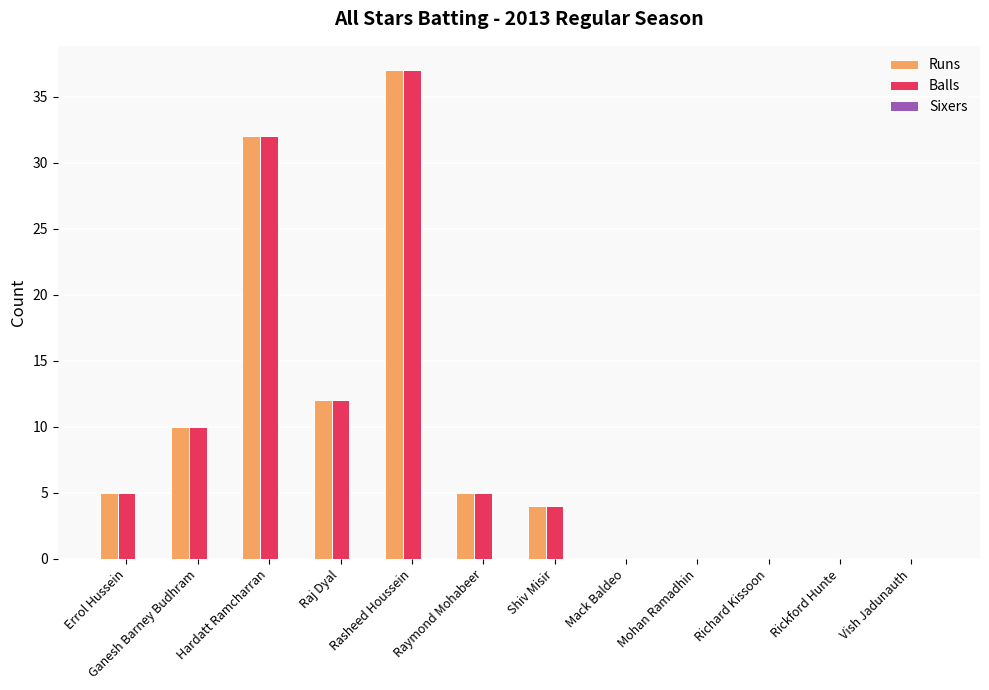

How many distinct data groups are displayed?

2